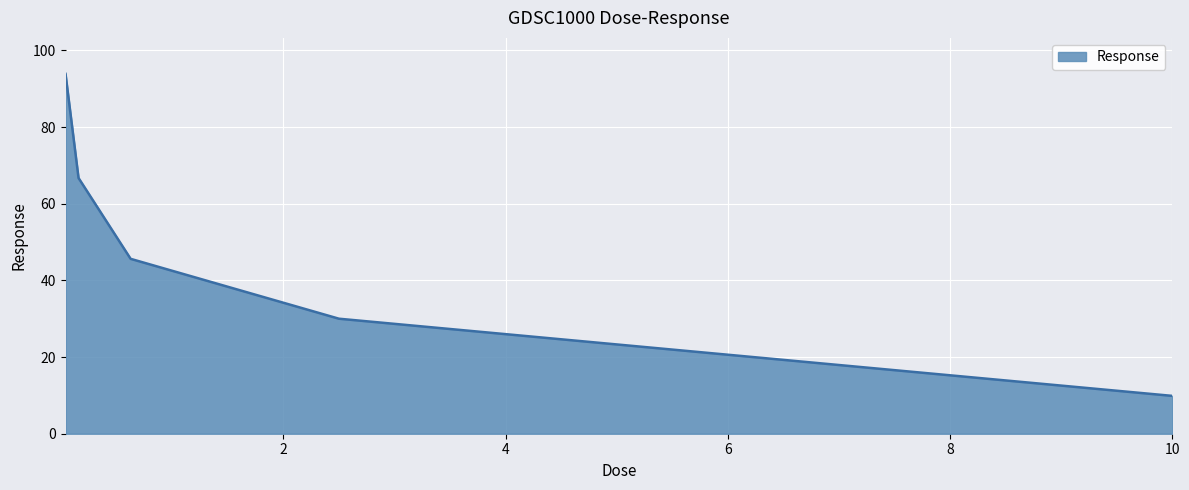

What is the difference between the maximum and minimum values?

84.0